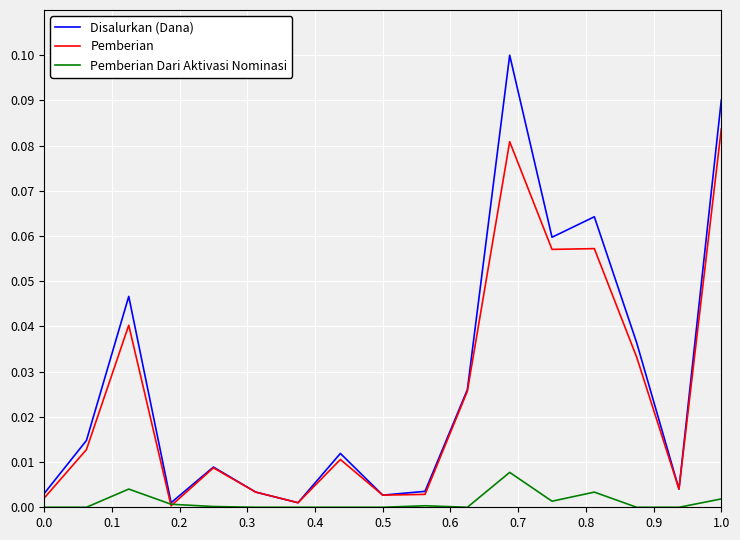

Rank the series by their maximum value, from highest to lowest.

Disalurkan (Dana), Pemberian, Pemberian Dari Aktivasi Nominasi